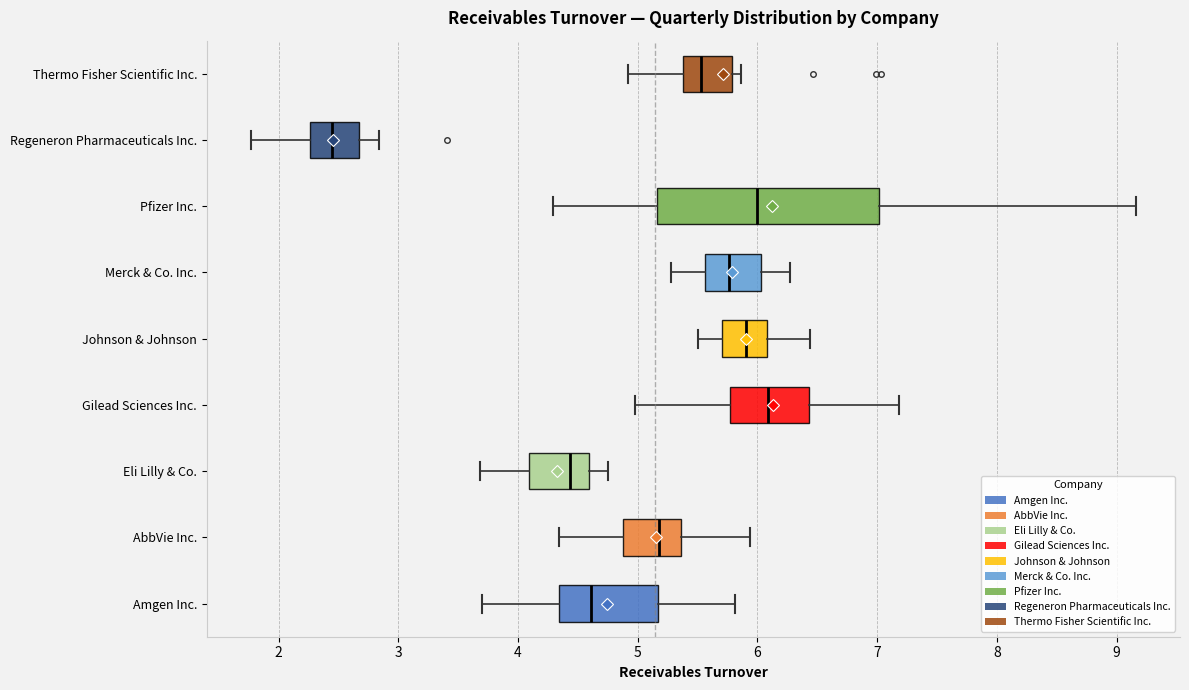

Which box is the widest, from its left edge to its right edge?

Pfizer Inc.